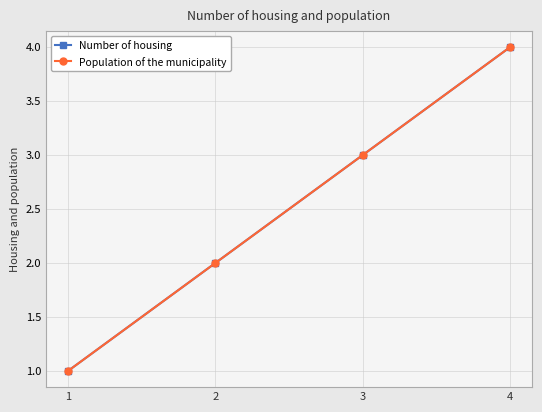

Which category has the highest value in the Population of the municipality series?

4